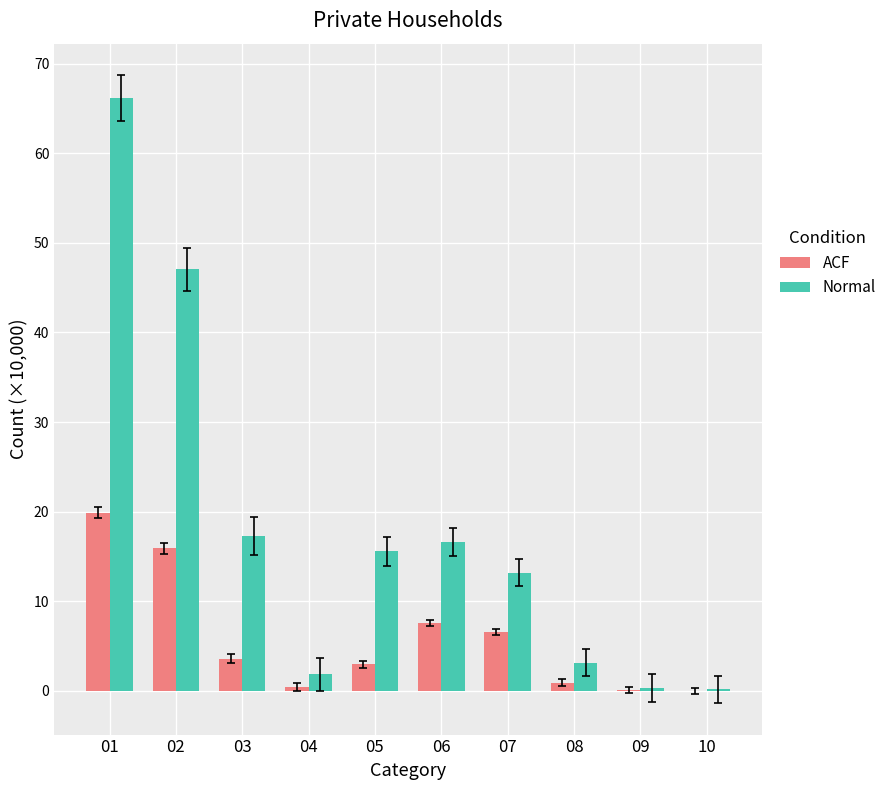

The Normal series shows 15.6 at 05. True or false?

True